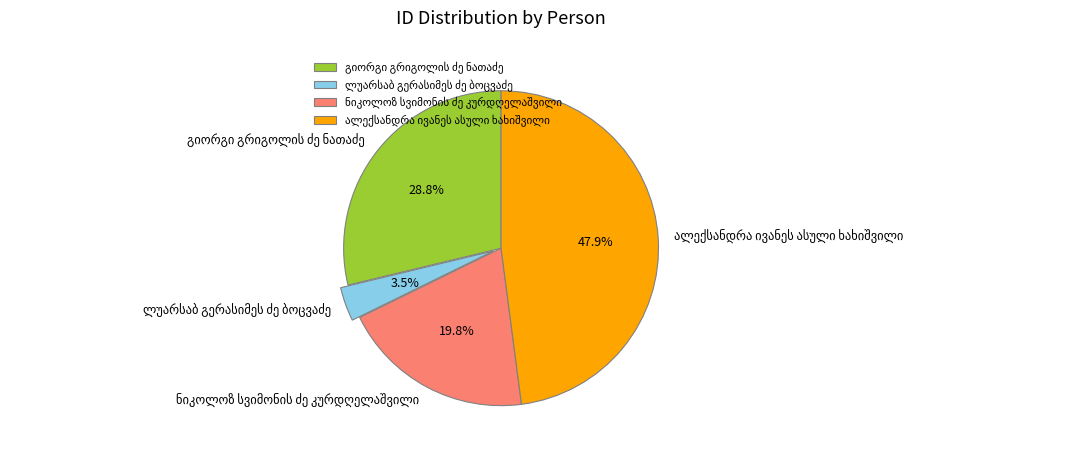

Does any single category account for the majority?

No